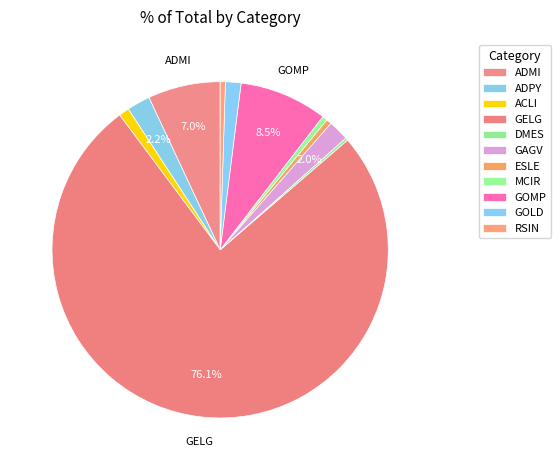

How many segments does this pie chart have?

11